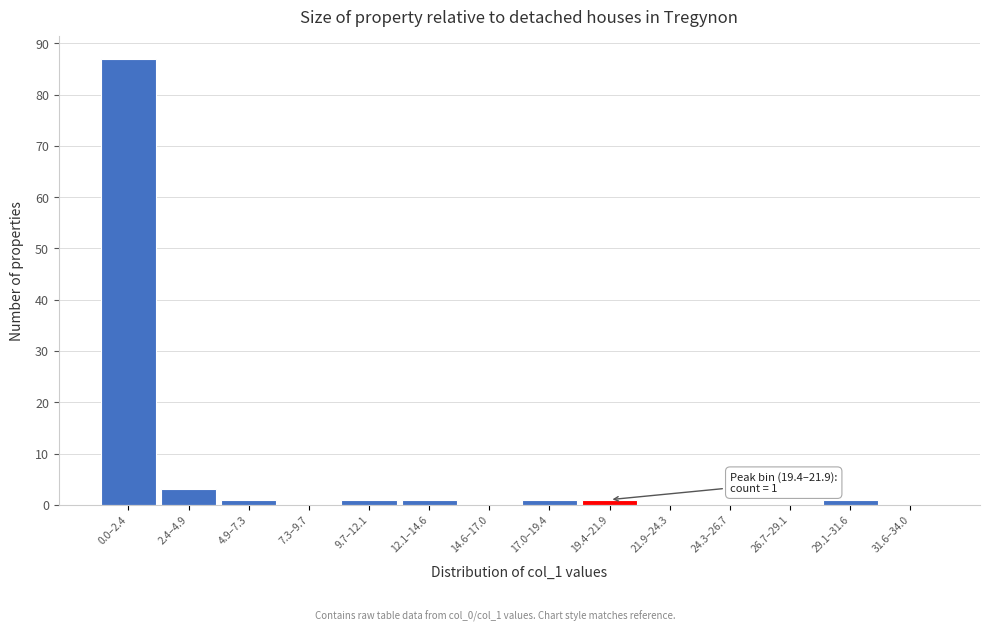

Reading right to left, list all the values displayed in this chart.

31.6–34.0=0	29.1–31.6=1	26.7–29.1=0	24.3–26.7=0	21.9–24.3=0	19.4–21.9=1	17.0–19.4=1	14.6–17.0=0	12.1–14.6=1	9.7–12.1=1	7.3–9.7=0	4.9–7.3=1	2.4–4.9=3	0.0–2.4=87